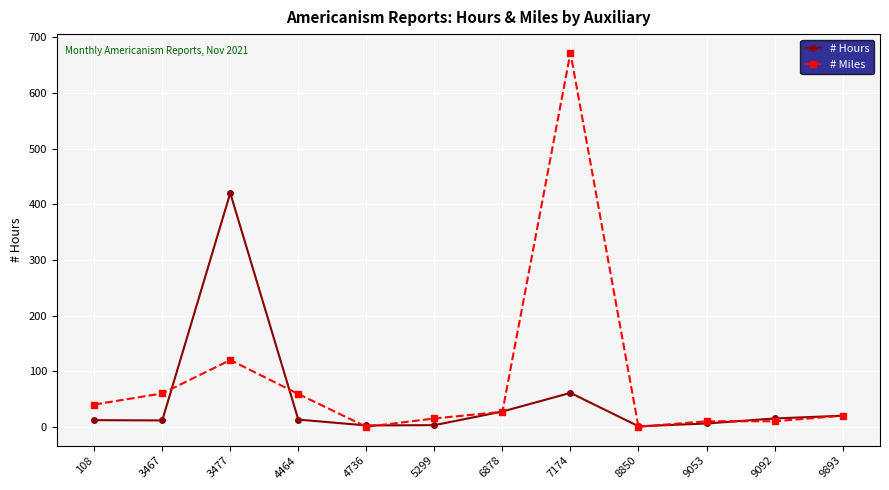

Rank the series at 3477 from highest to lowest value.

# Hours, # Miles